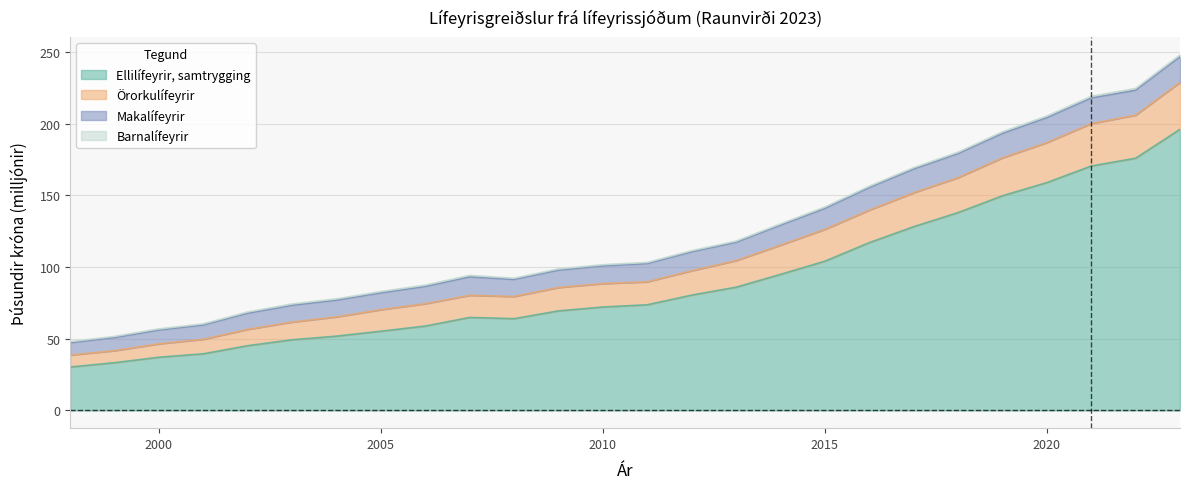

True or false: Örorkulífeyrir has more than 2 points higher than both neighbors.

False